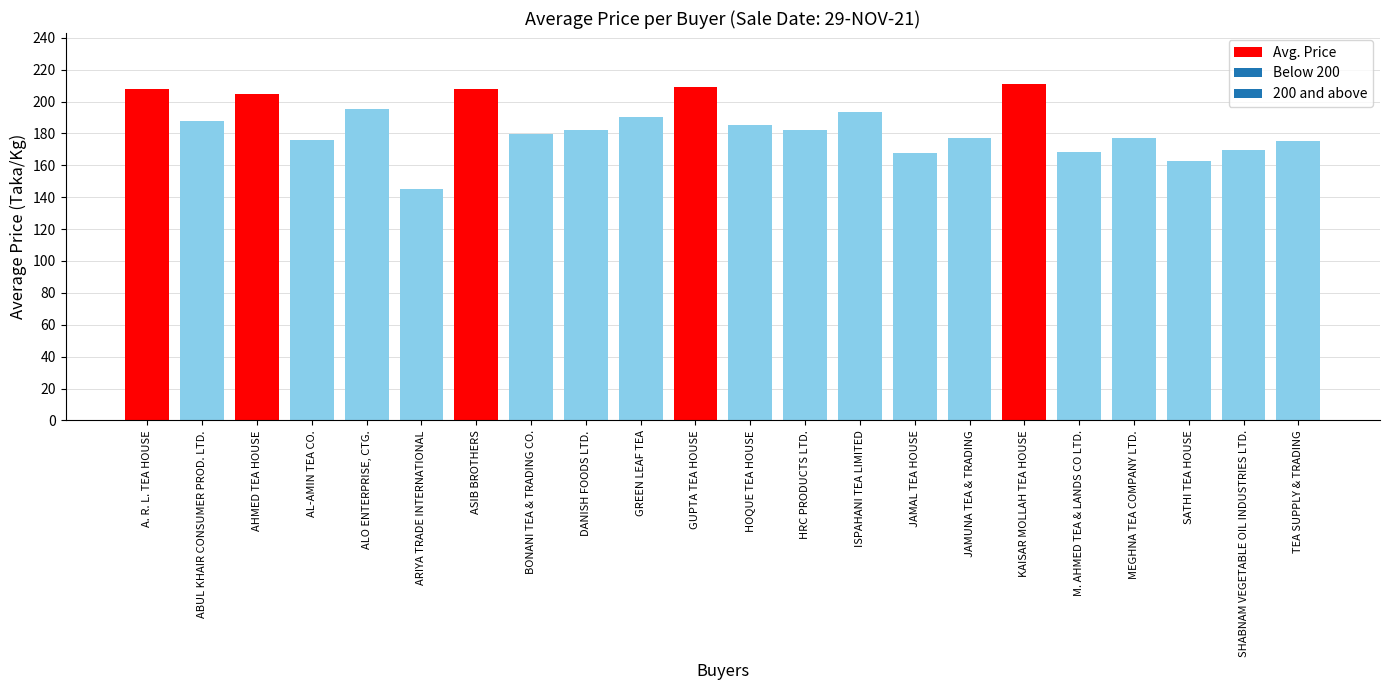

Approximately how many times larger is the value at AHMED TEA HOUSE compared to HOQUE TEA HOUSE?

1.1